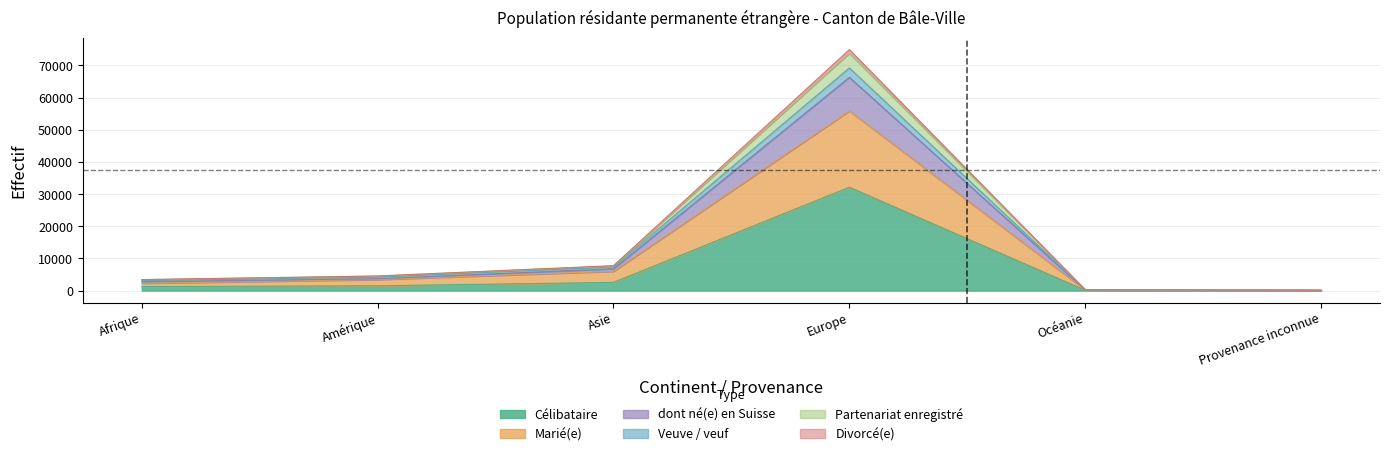

Is it true that Marié(e) equals 142 at Provenance inconnue?

False